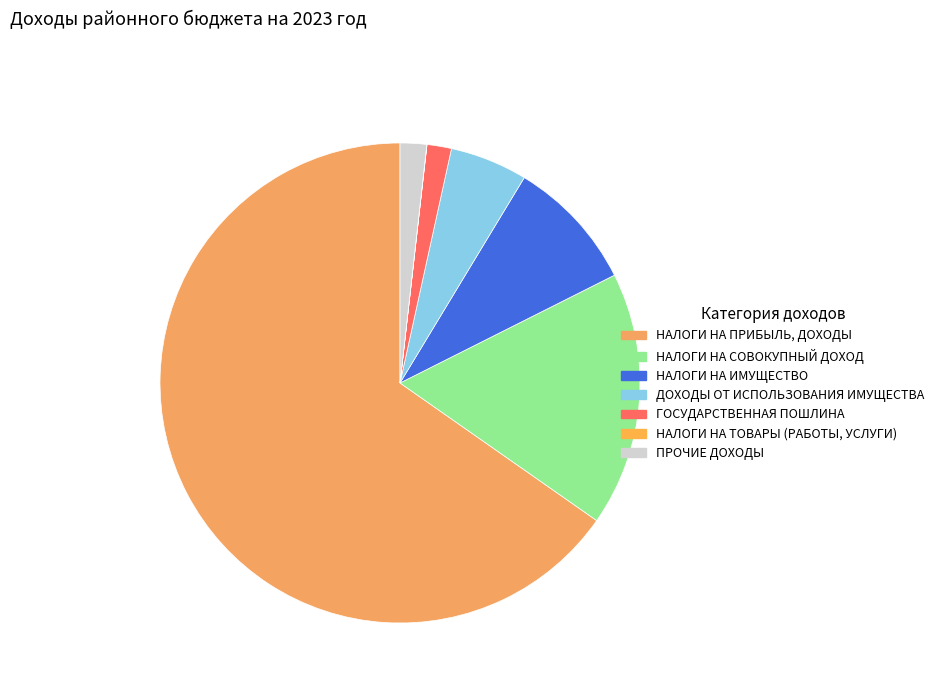

Which category accounts for the majority?

НАЛОГИ НА ПРИБЫЛЬ, ДОХОДЫ